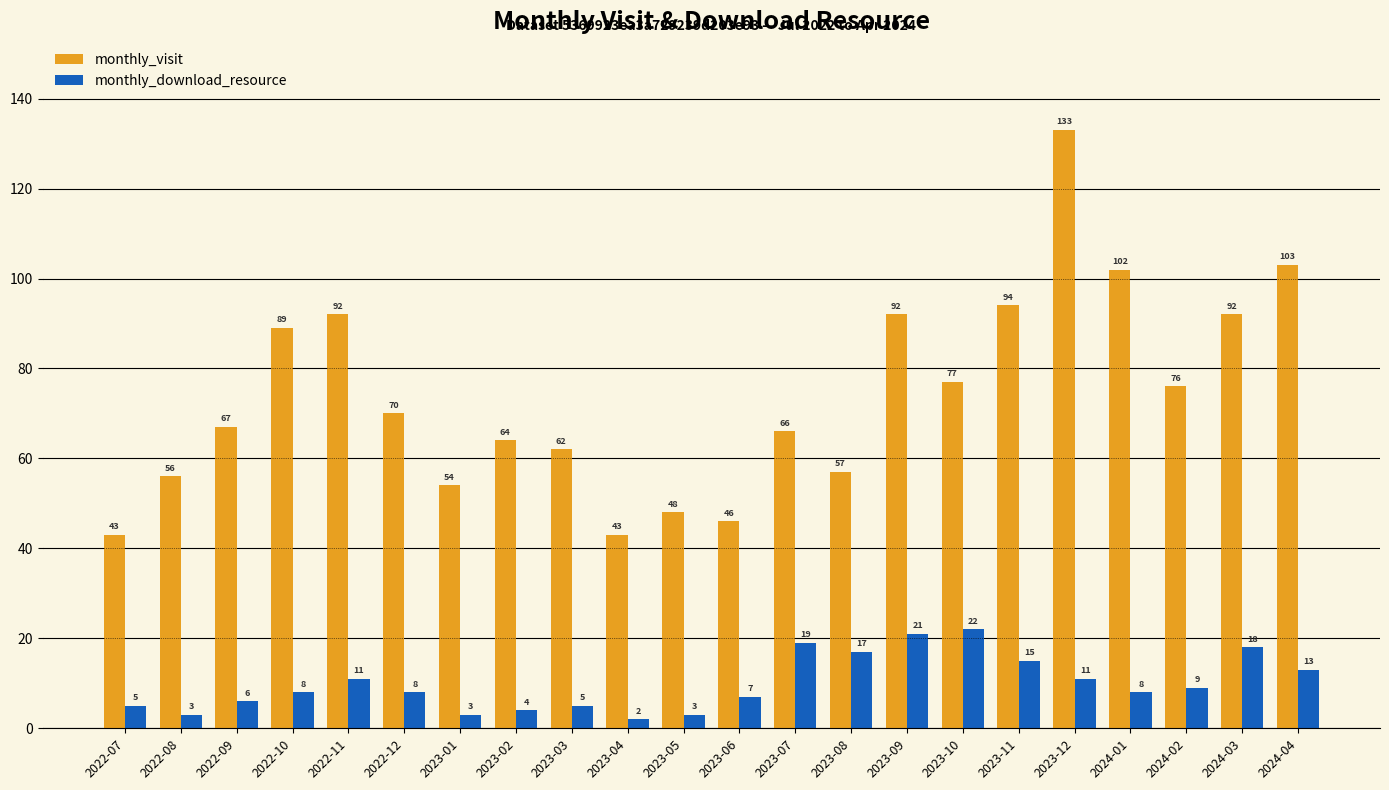

How many categories are shown in the chart?

22